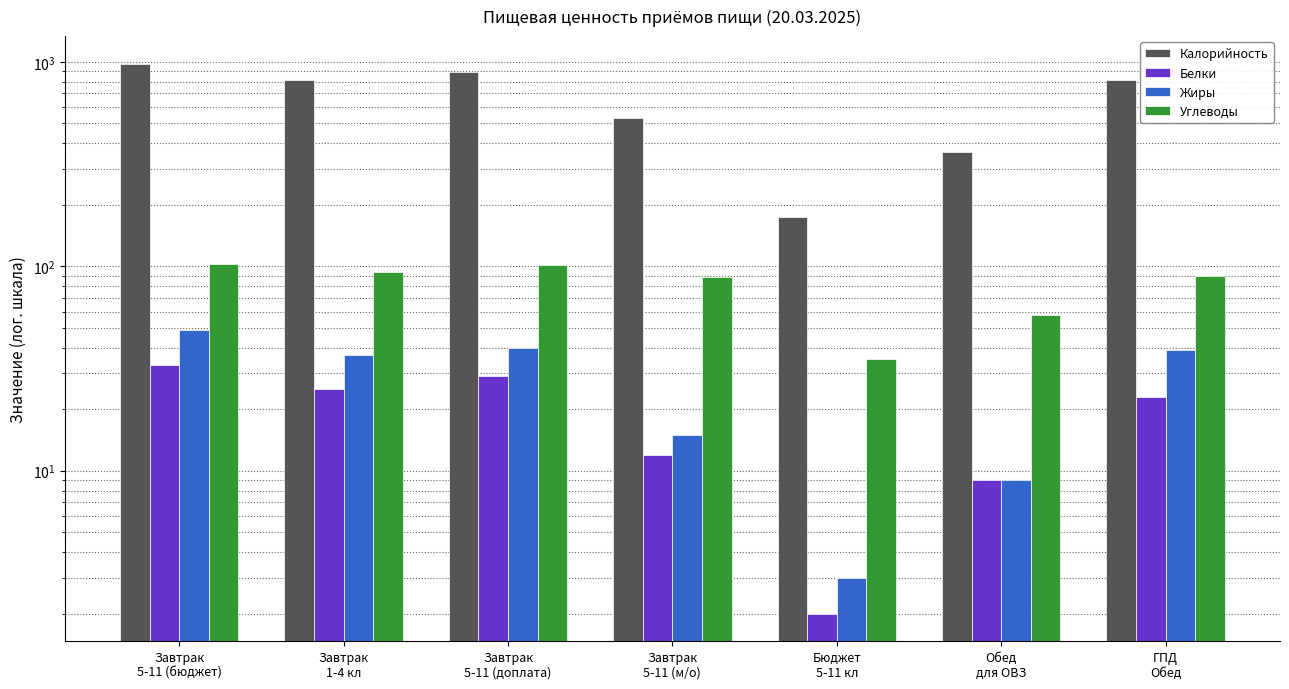

How many groups of bars are there?

7